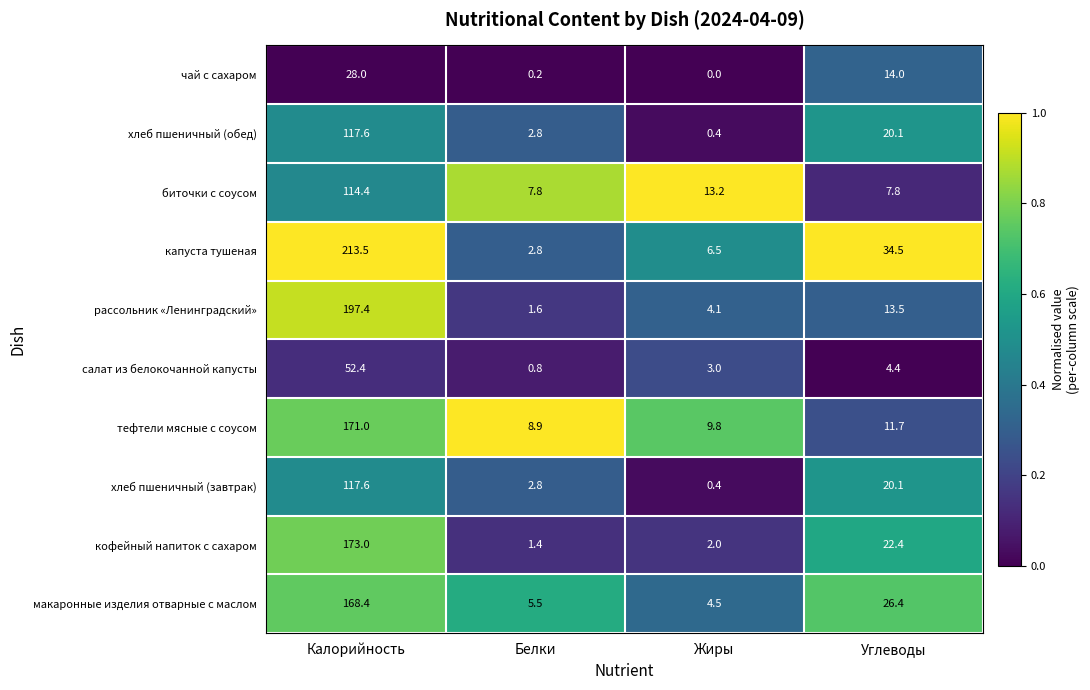

Which series has the largest total across all categories?

капуста тушеная